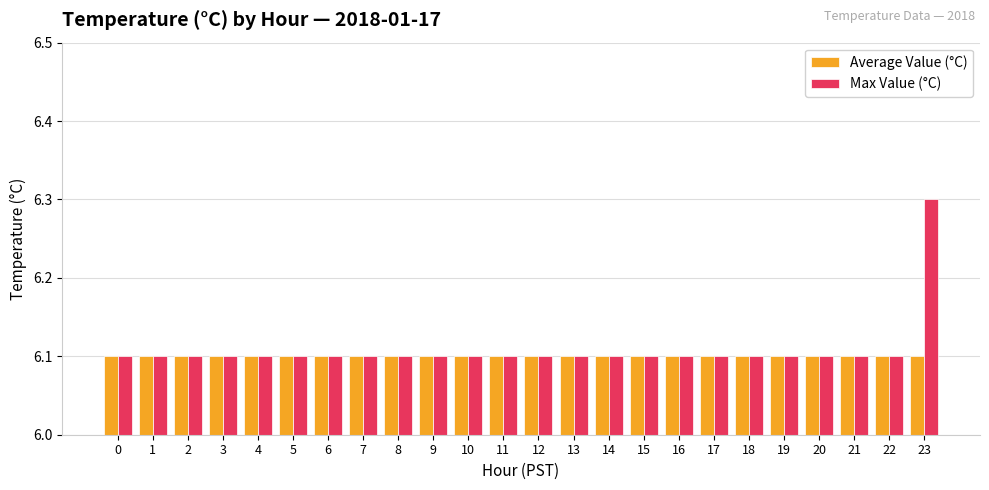

What is the minimum value for Max Value (°C)?

6.1